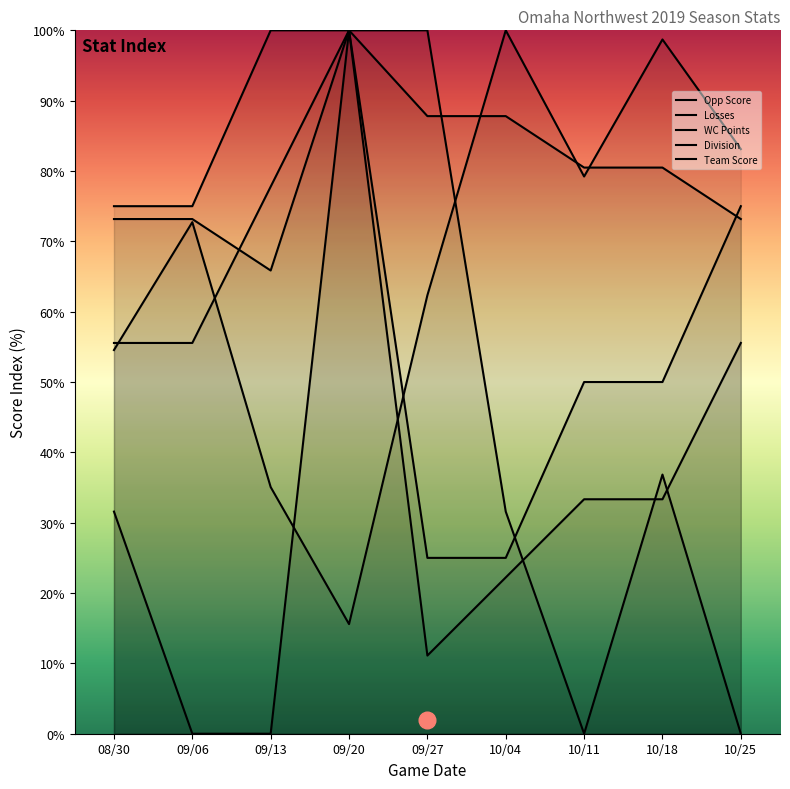

Is it true that Opp Score equals 14.1 at 09/27?

False